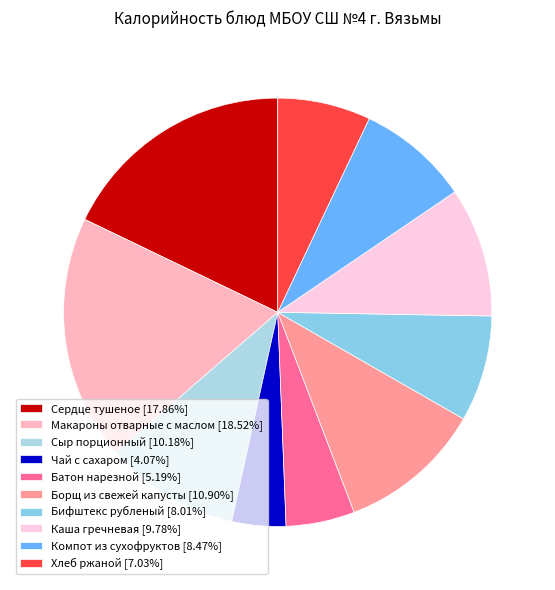

How many slices are in this pie chart?

10